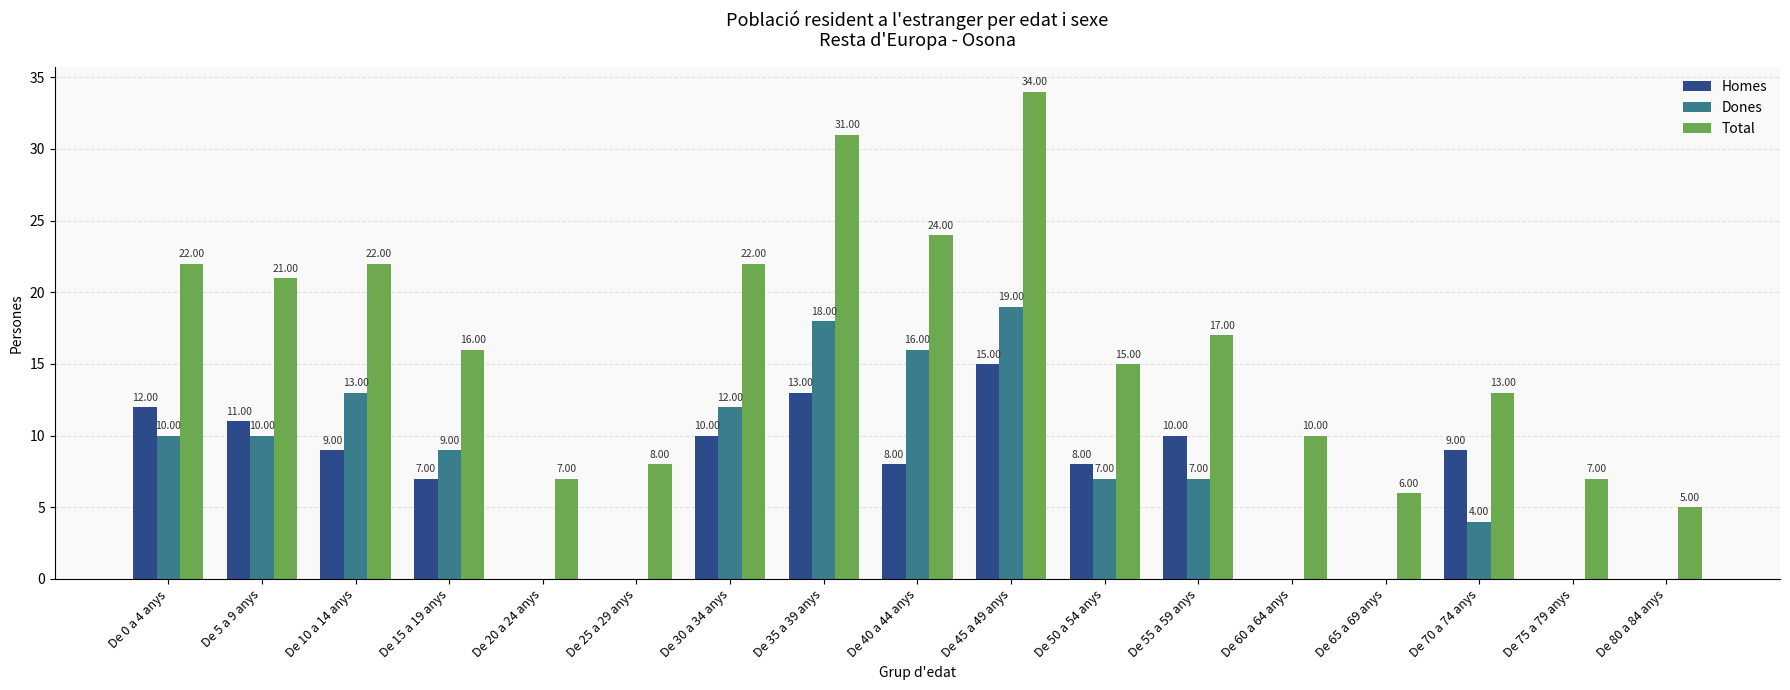

Which series changed the most between De 20 a 24 anys and De 80 a 84 anys?

Total